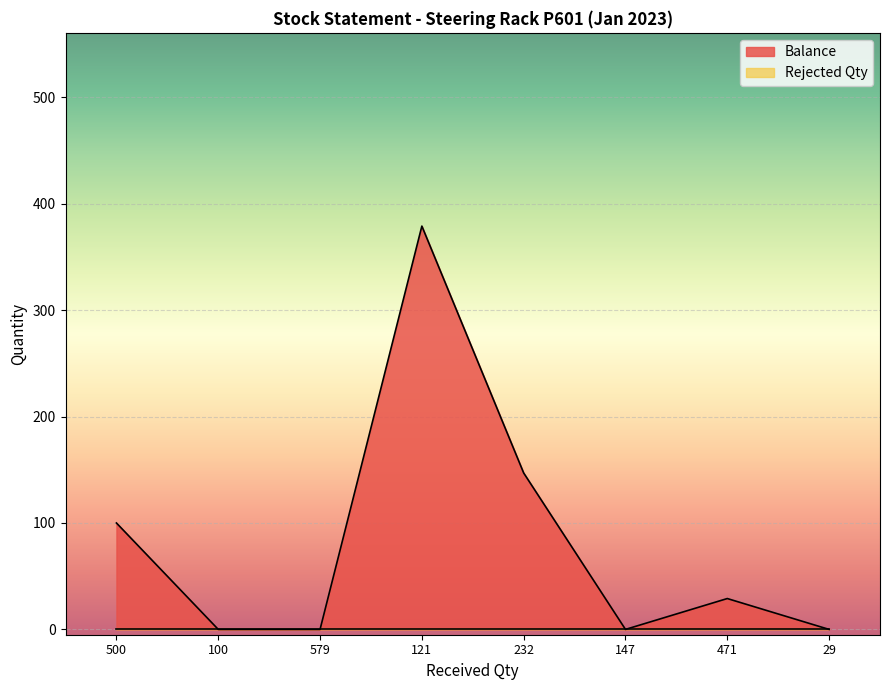

How many positive values are there?

4